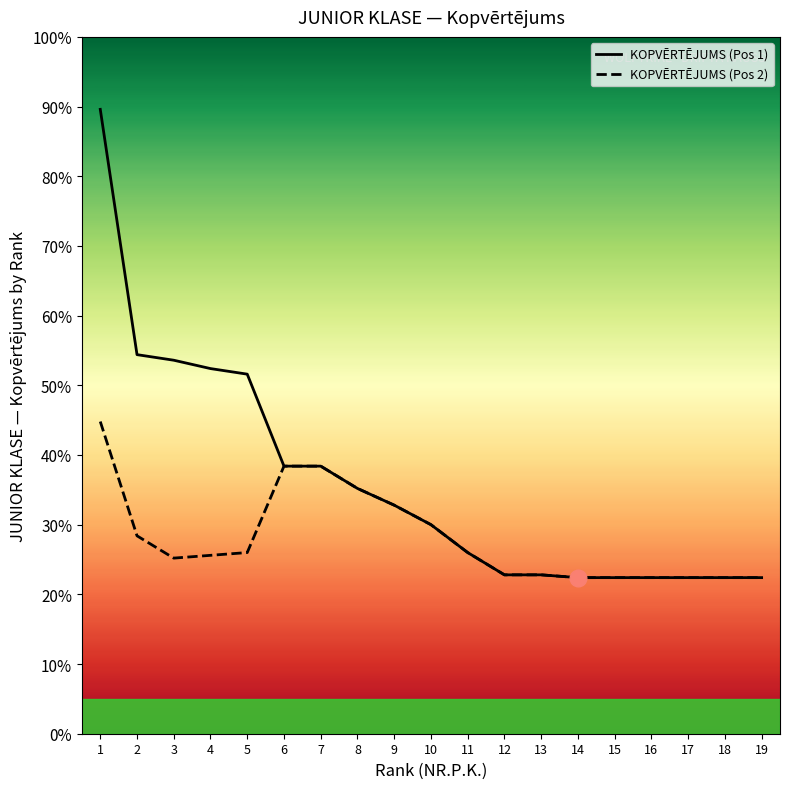

True or false: KOPVĒRTĒJUMS (Pos 2) and KOPVĒRTĒJUMS (Pos 1) intersect in this chart.

False